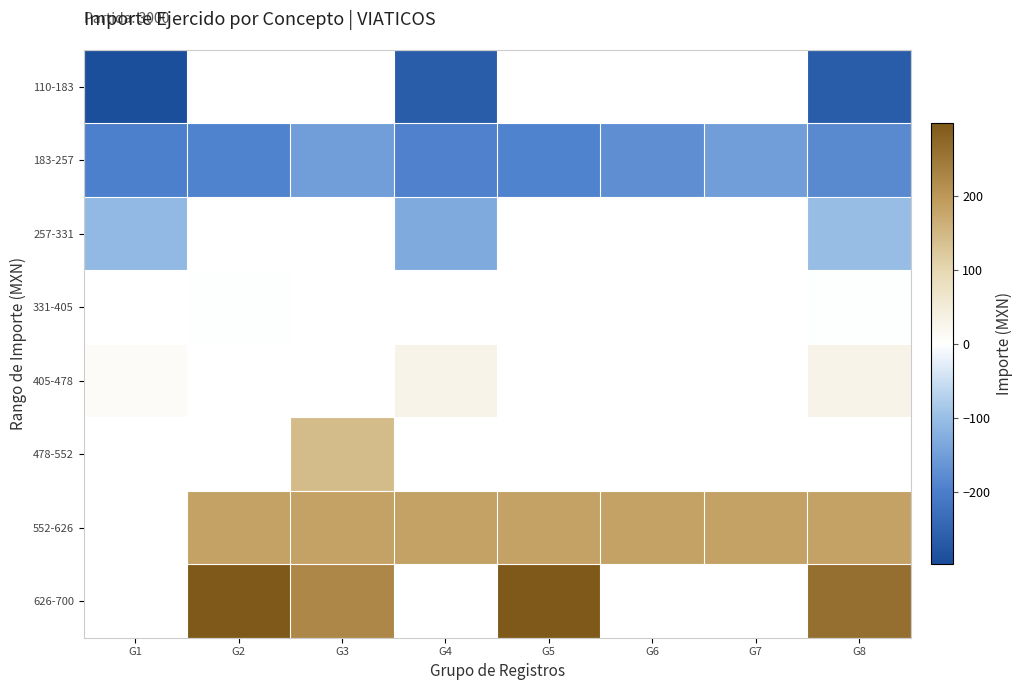

The 331-405 series shows -1.6 at G8. True or false?

True